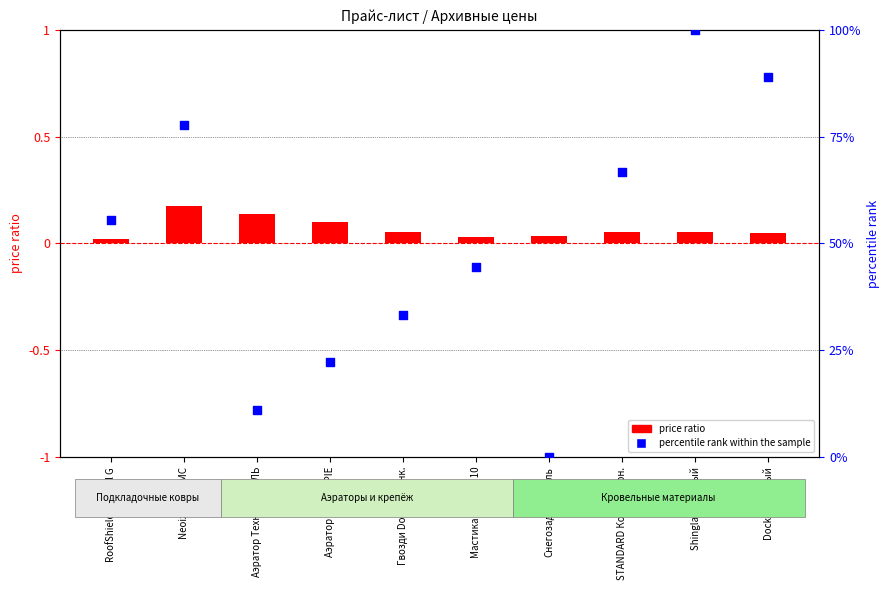

What is the total value across all series at Аэратор DOCKE PIE?

22.3